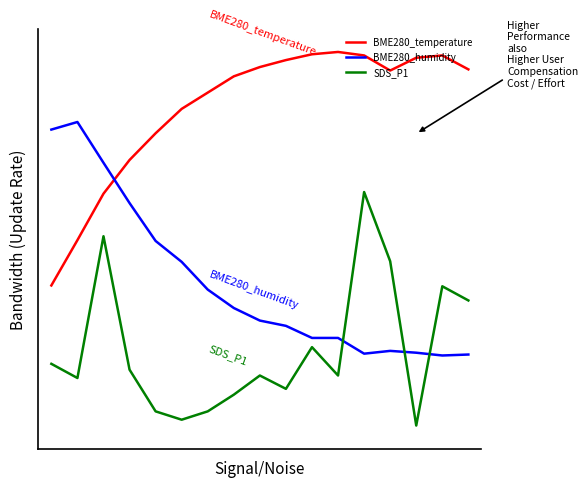

At how many categories does at least one series exceed 0?

17